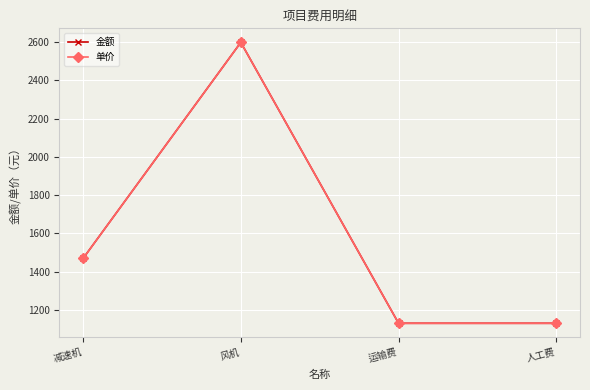

Which category has the highest value across all series?

风机